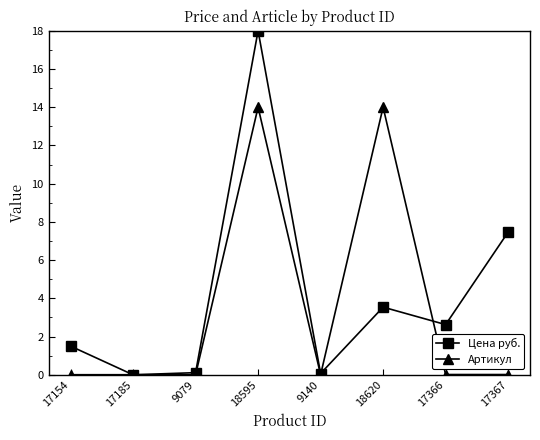

What is the label of the 4th point from the right?

9140